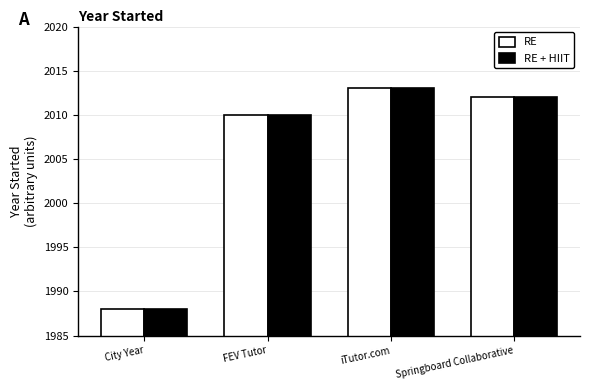

Are the bars horizontal?

No